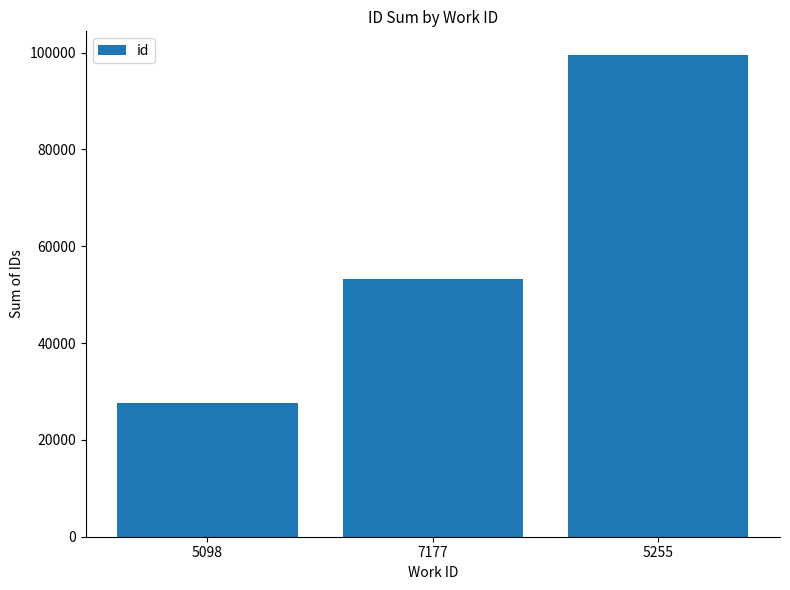

What is the difference between the second highest and minimum values?

25659